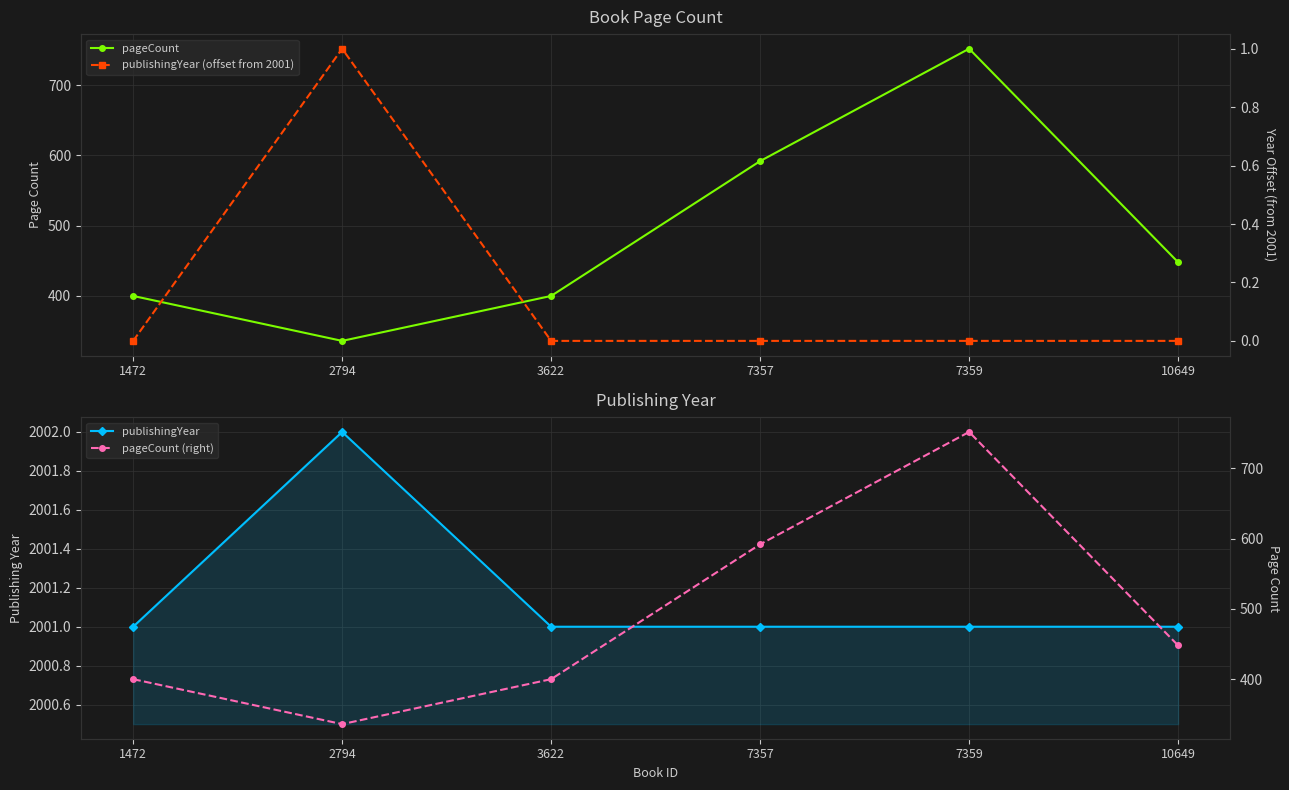

How many interior local valleys does the pageCount series have?

1